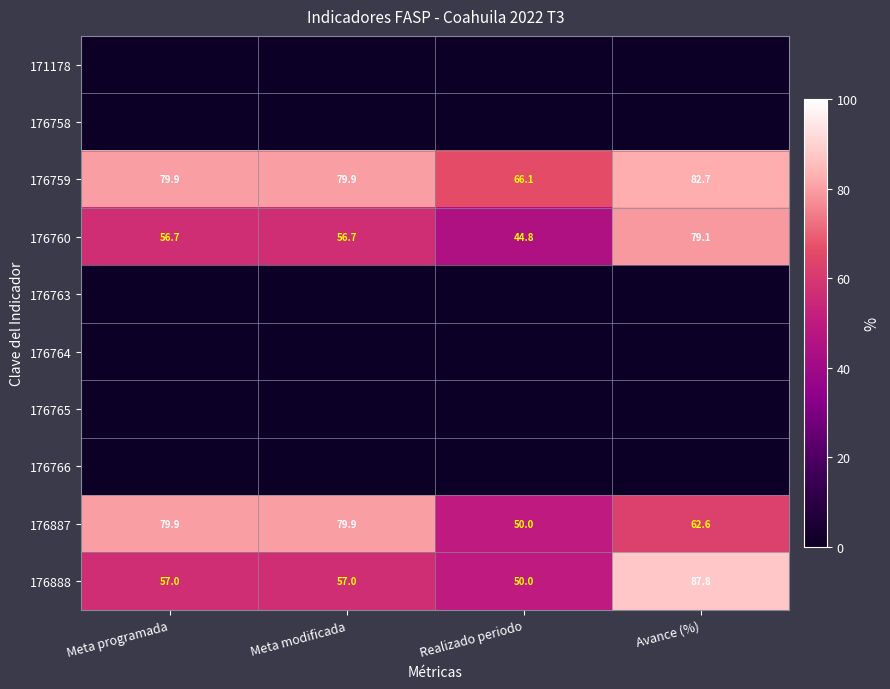

What is the spread (max minus min) of values at Realizado periodo?

66.1